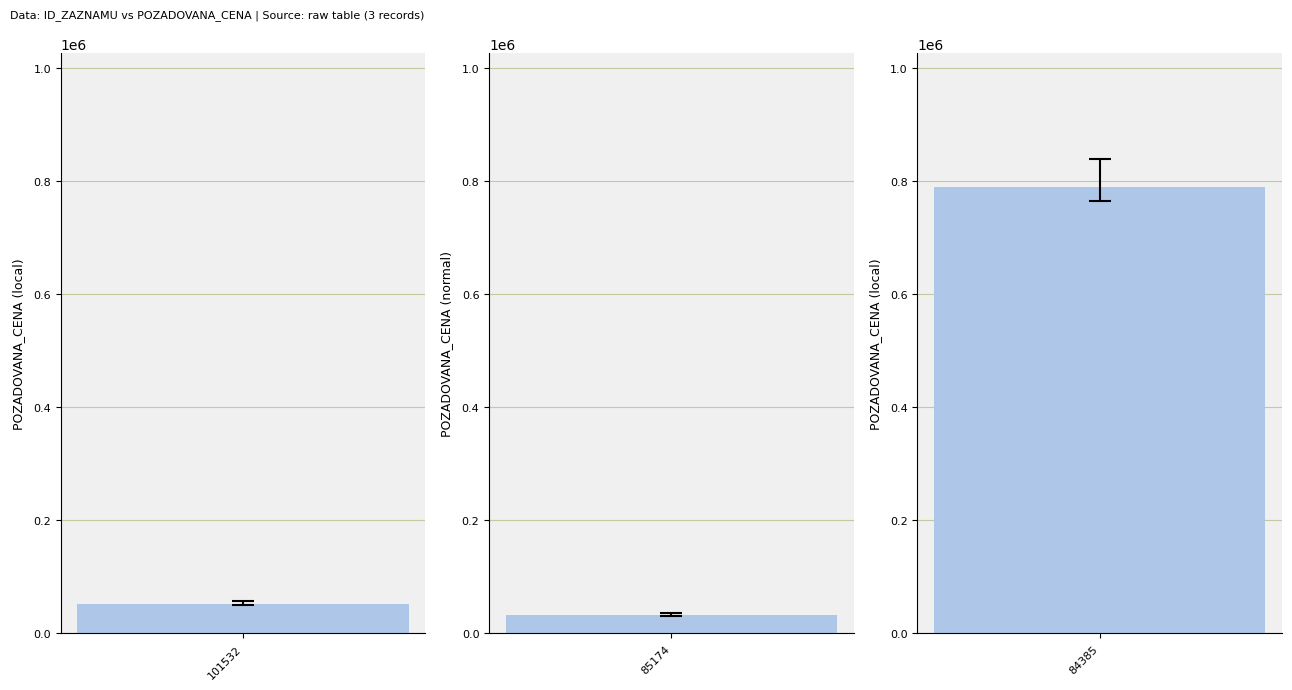

Count the number of values greater than 52275.

1